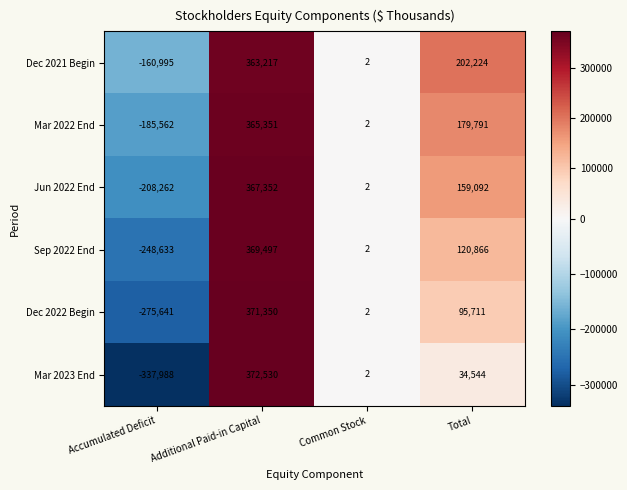

Where is Dec 2022 Begin nearest to the value 47854?

Common Stock